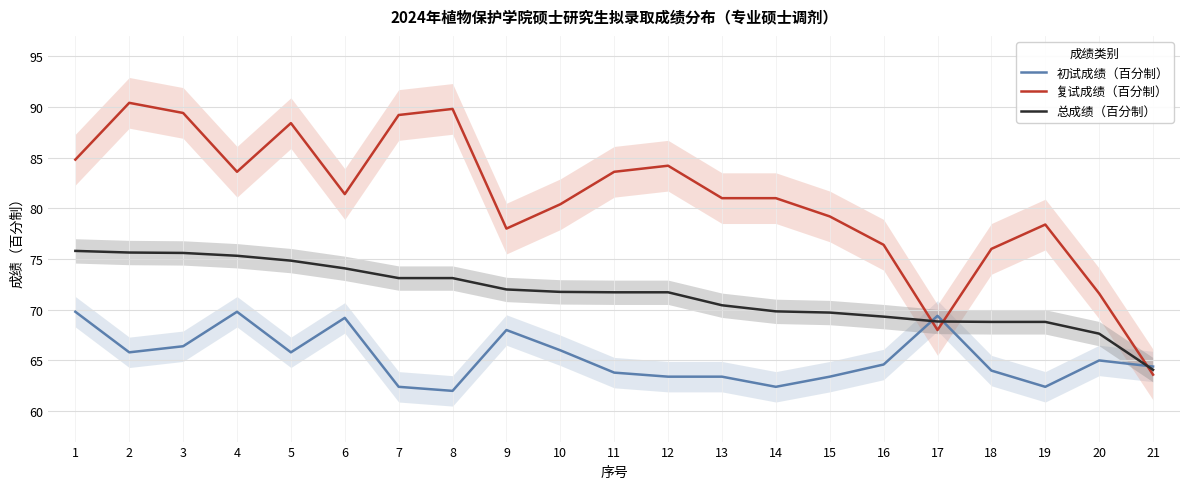

Reading left to right, extract all data points from this chart.

初试成绩（百分制）: 69.8	65.8	66.4	69.8	65.8	69.2	62.4	62.0	68.0	66.0	63.8	63.4	63.4	62.4	63.4	64.6	69.4	64.0	62.4	65.0	64.4
复试成绩（百分制）: 84.8	90.4	89.4	83.6	88.4	81.4	89.2	89.8	78.0	80.4	83.6	84.2	81.0	81.0	79.2	76.4	68.0	76.0	78.4	71.6	63.6
总成绩（百分制）: 75.8	75.6	75.6	75.3	74.8	74.1	73.1	73.1	72.0	71.8	71.7	71.7	70.4	69.8	69.7	69.3	68.8	68.8	68.8	67.6	64.1